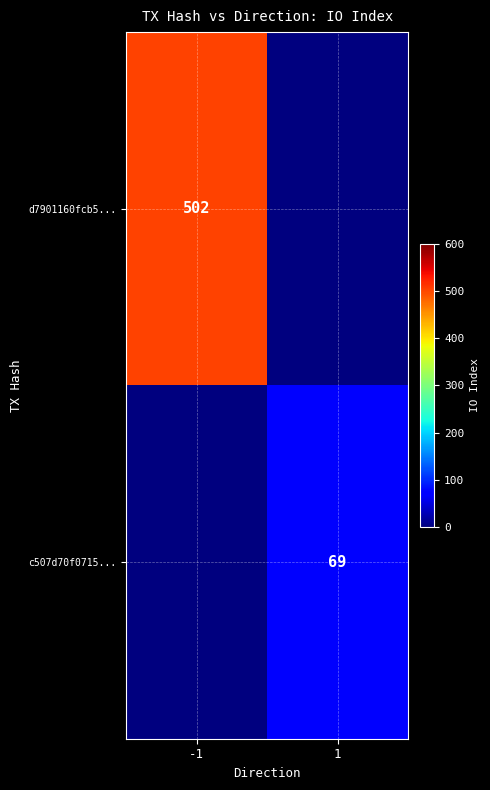

The value of c507d70f0715... at 1 is 26. True or false?

False